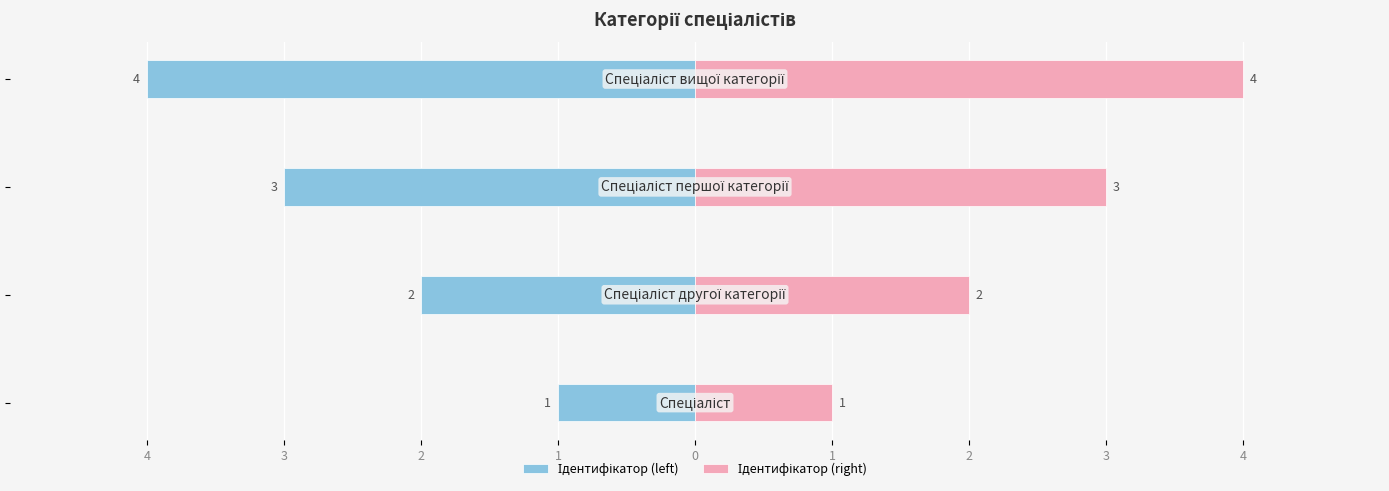

Rank the series at 2 from highest to lowest value.

Ідентифікатор (right), Ідентифікатор (left)